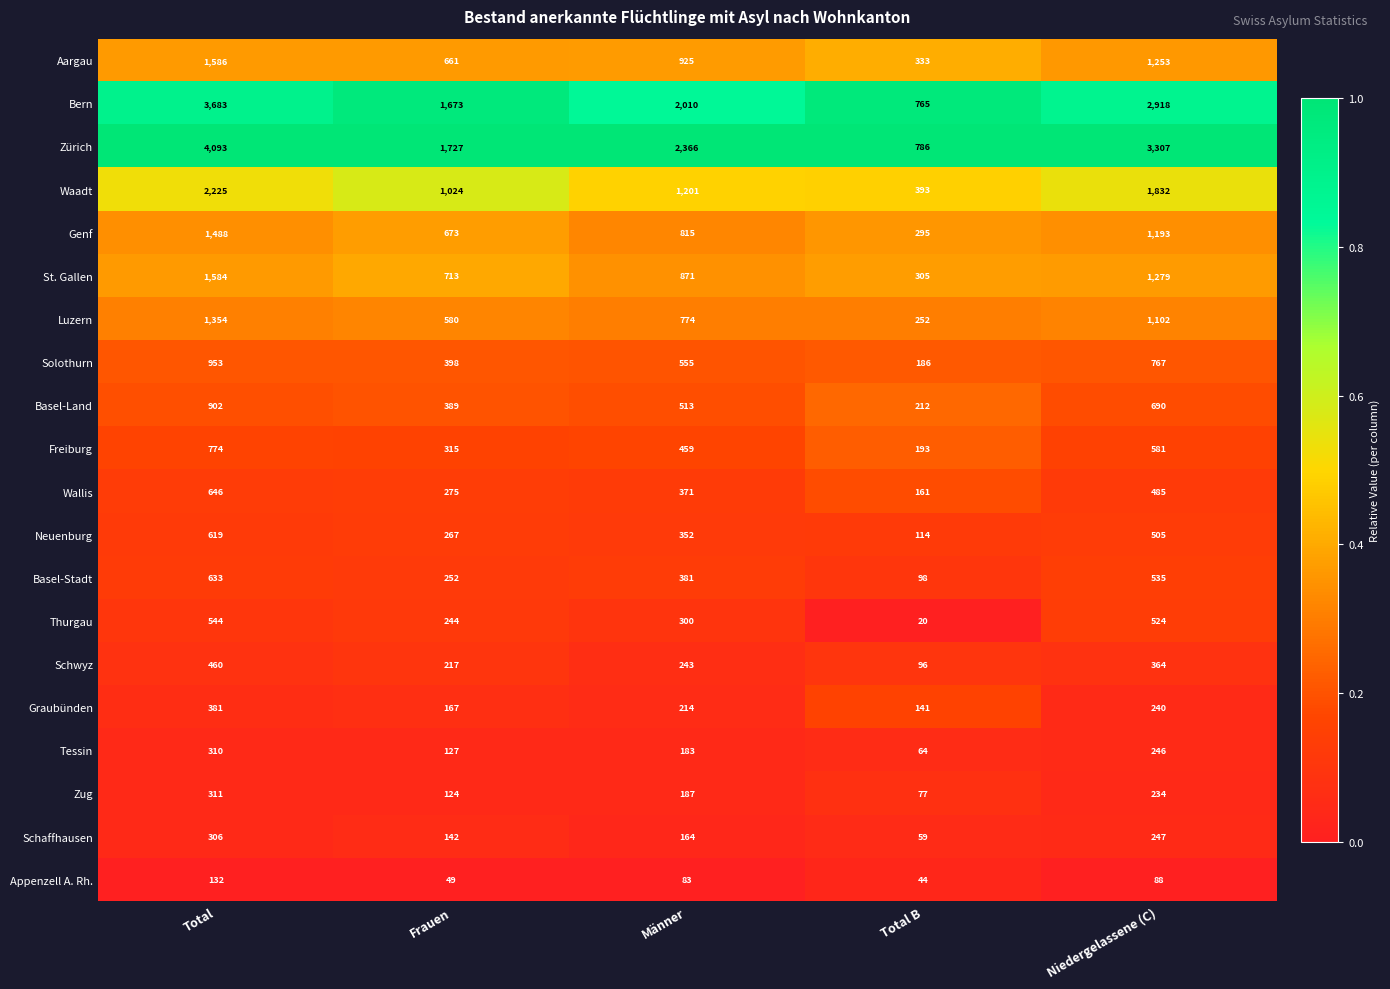

What is the spread (max minus min) of values at Total B?

766